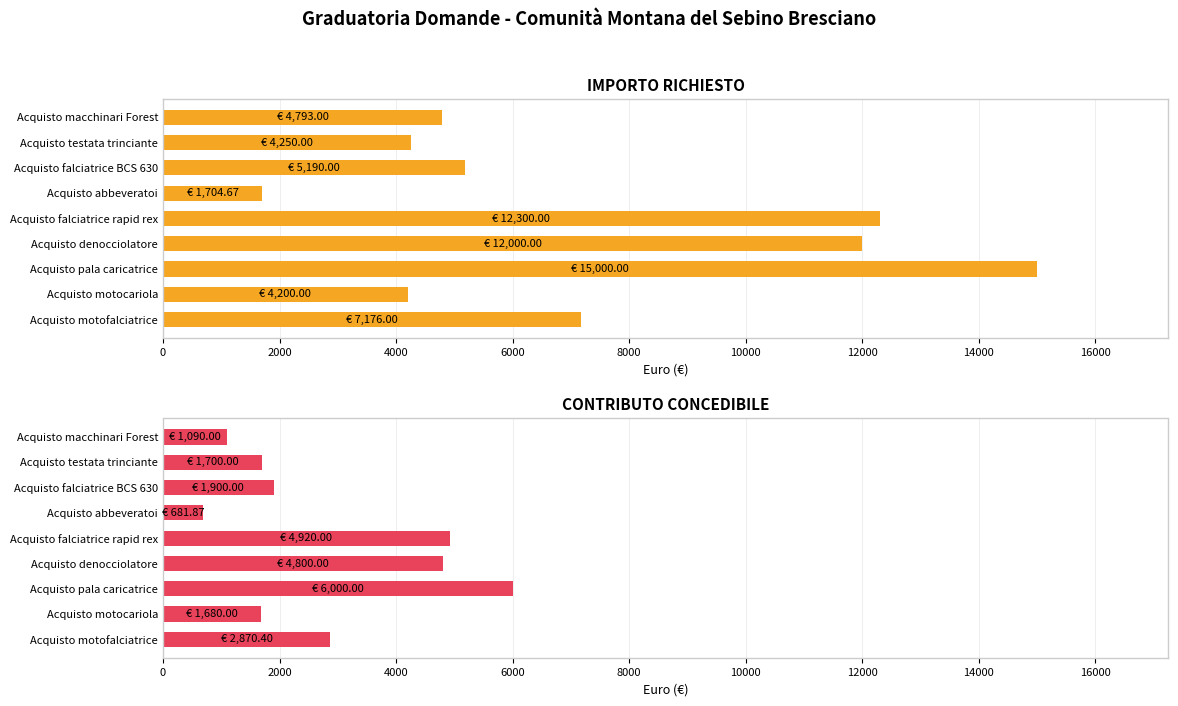

Is it true that IMPORTO RICHIESTO equals 2611.8 at Acquisto abbeveratoi?

False